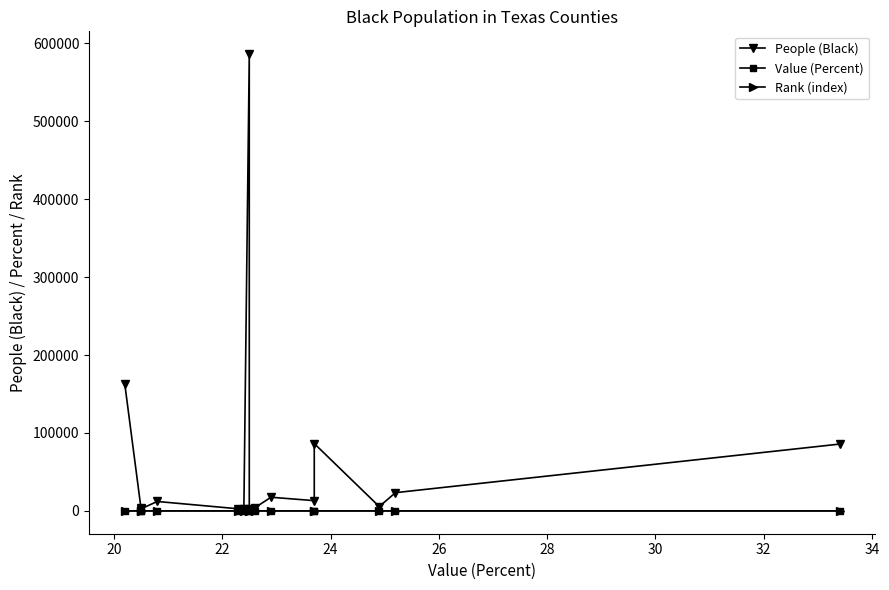

Which series changed the most between 20 and 26?

People (Black)